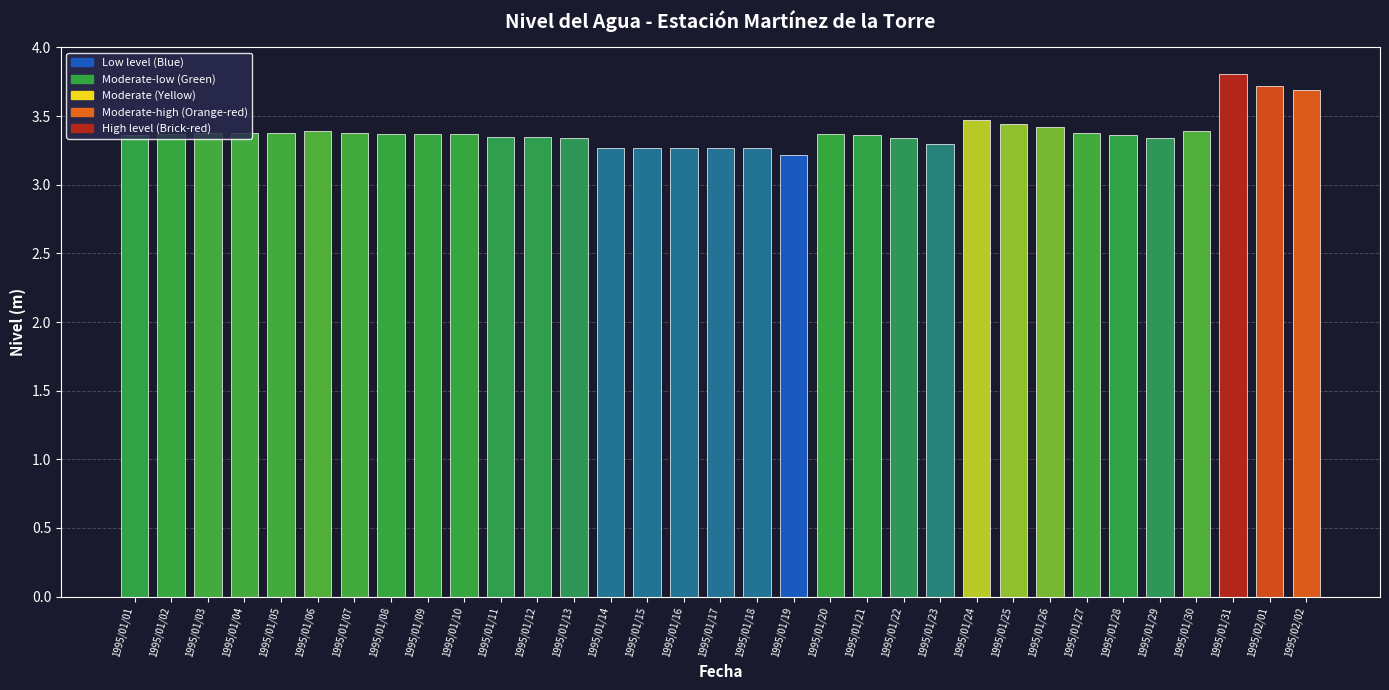

What is the ratio of the value at 1995/01/20 to the value at 1995/01/03?

1.0